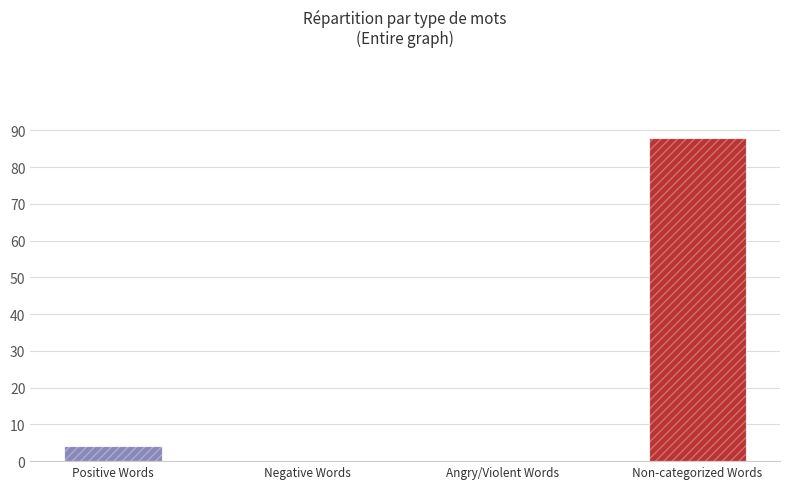

How many data points are above 4?

1